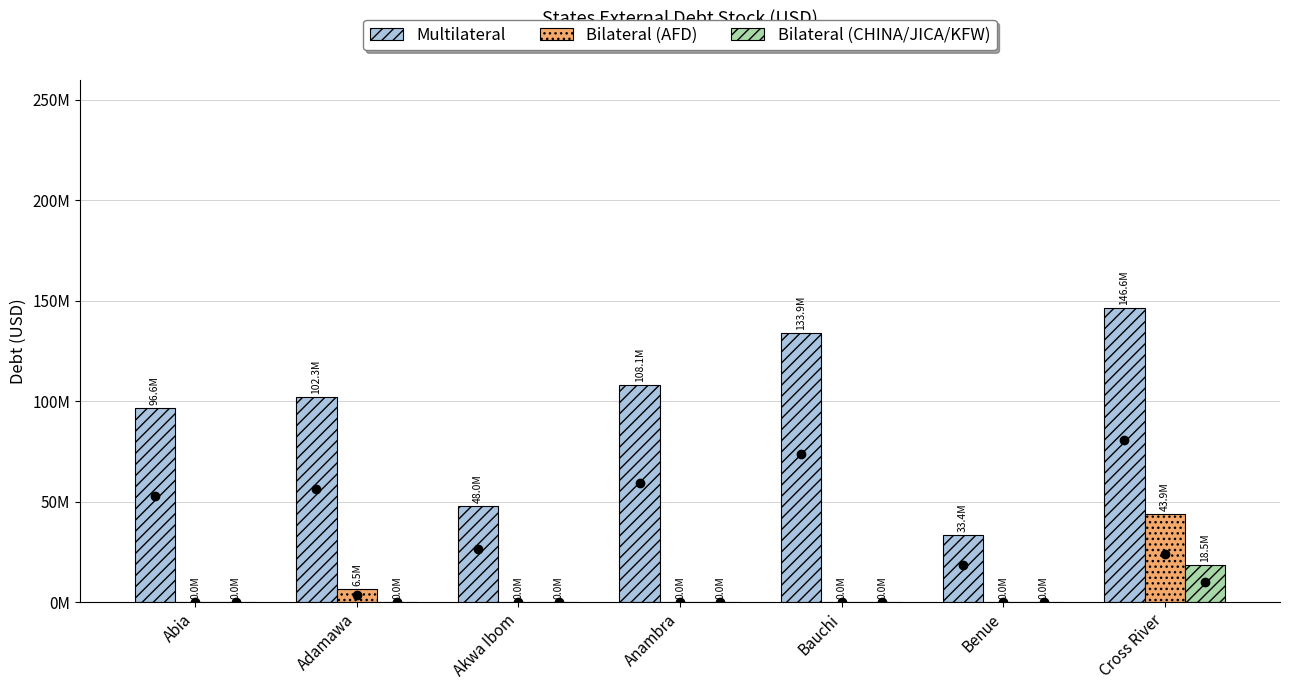

What position from the left is Adamawa?

2